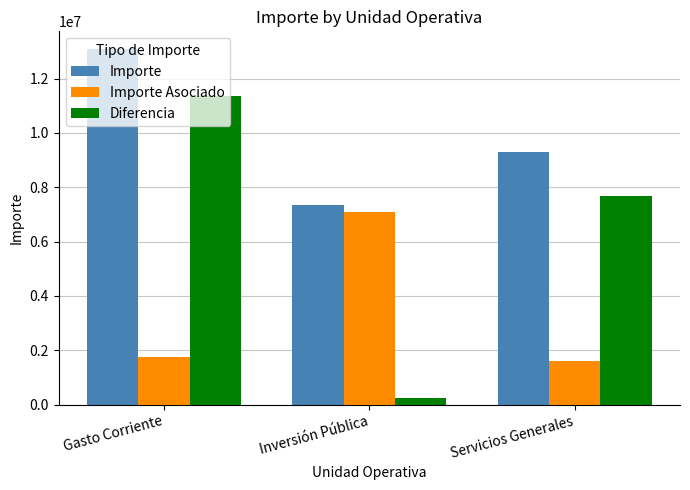

What is the difference between the maximum and minimum values in the Diferencia series?

11106961.5